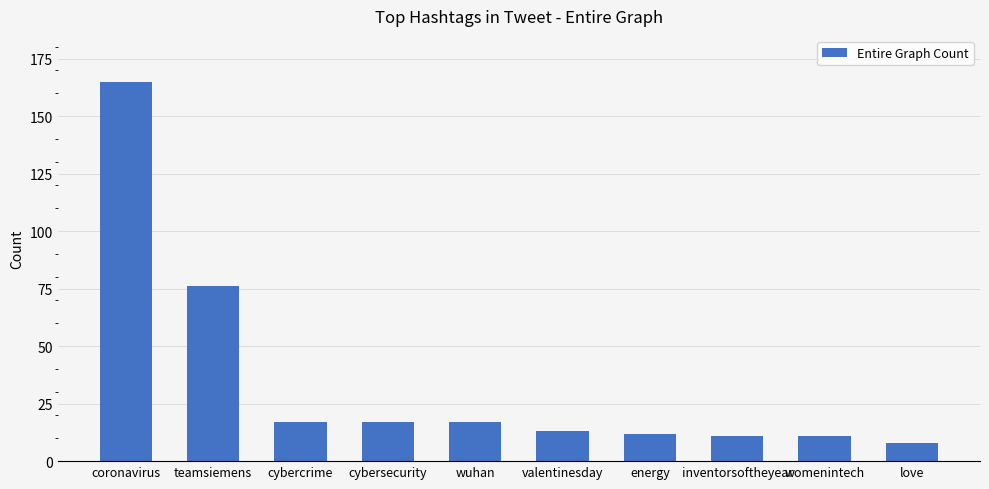

Reading right to left, what are all the values shown in this chart?

love=8	womenintech=11	inventorsoftheyear=11	energy=12	valentinesday=13	wuhan=17	cybersecurity=17	cybercrime=17	teamsiemens=76	coronavirus=165